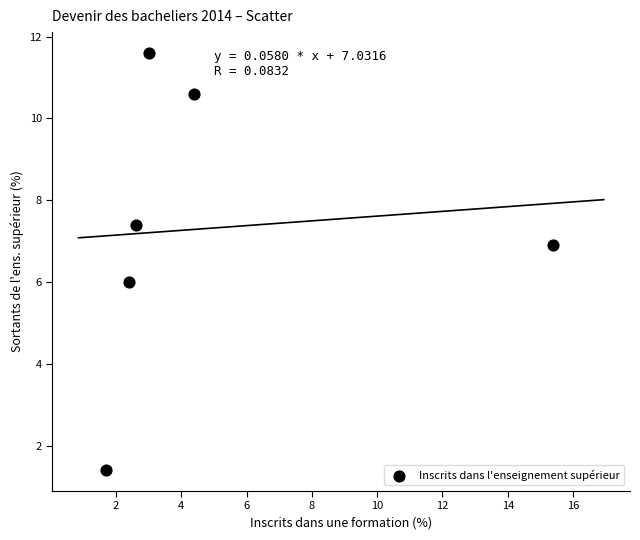

What is the average Y value?

7.3